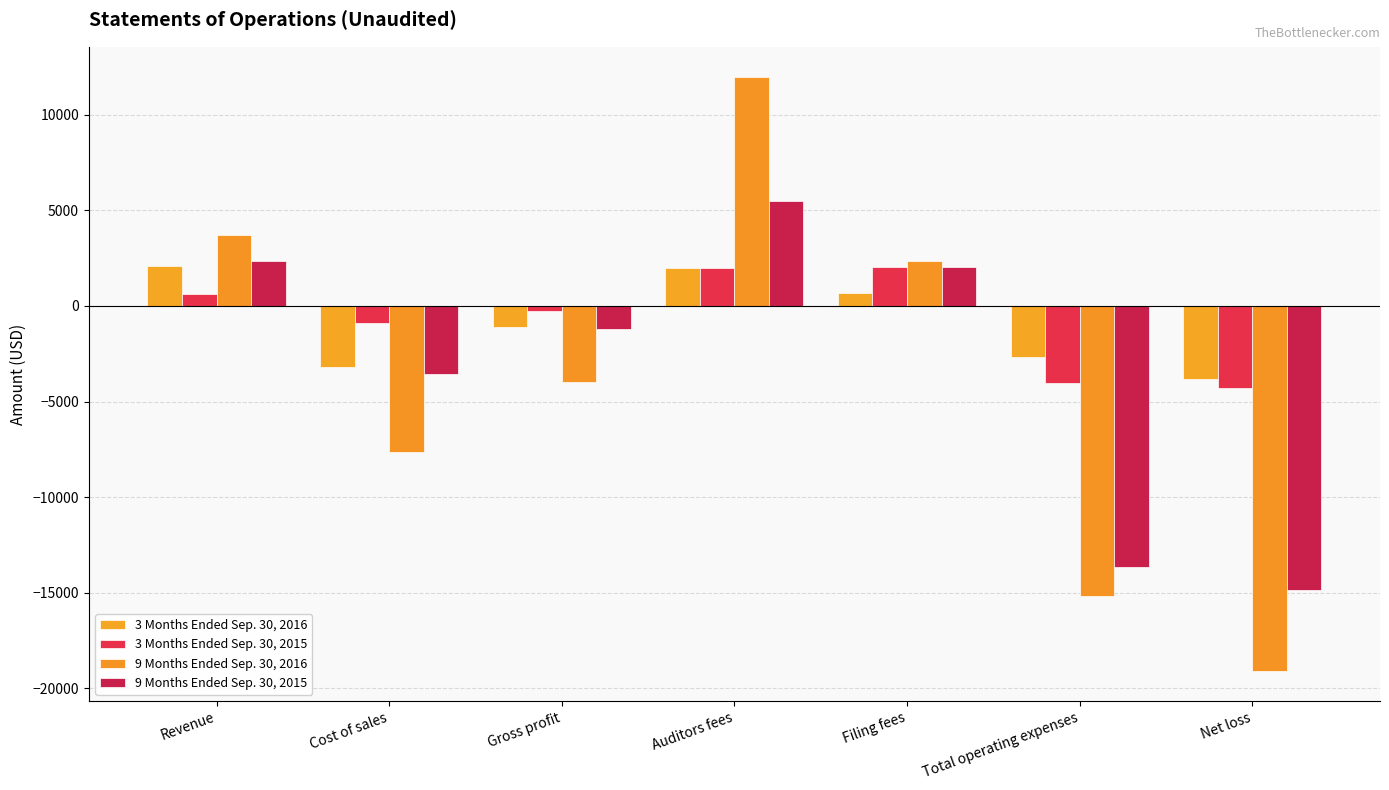

What is the spread (max minus min) of values at Net loss?

15308